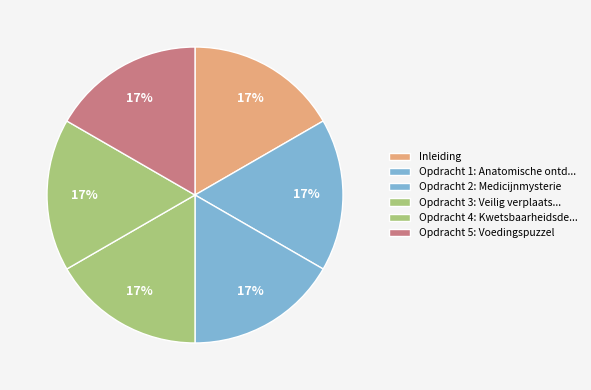

Rank the categories by value from highest to lowest.

Opdracht 4: Kwetsbaarheidsdetectie, Opdracht 3: Veilig verplaatsen, Opdracht 5: Voedingspuzzel, Opdracht 2: Medicijnmysterie, Opdracht 1: Anatomische ontdekkingstocht, Inleiding